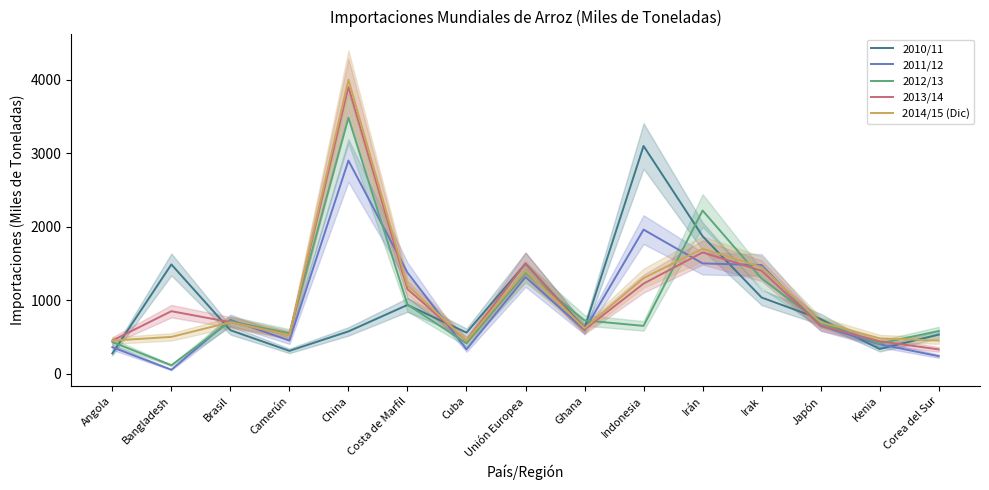

Between Angola and Bangladesh, which series saw the biggest shift?

2010/11